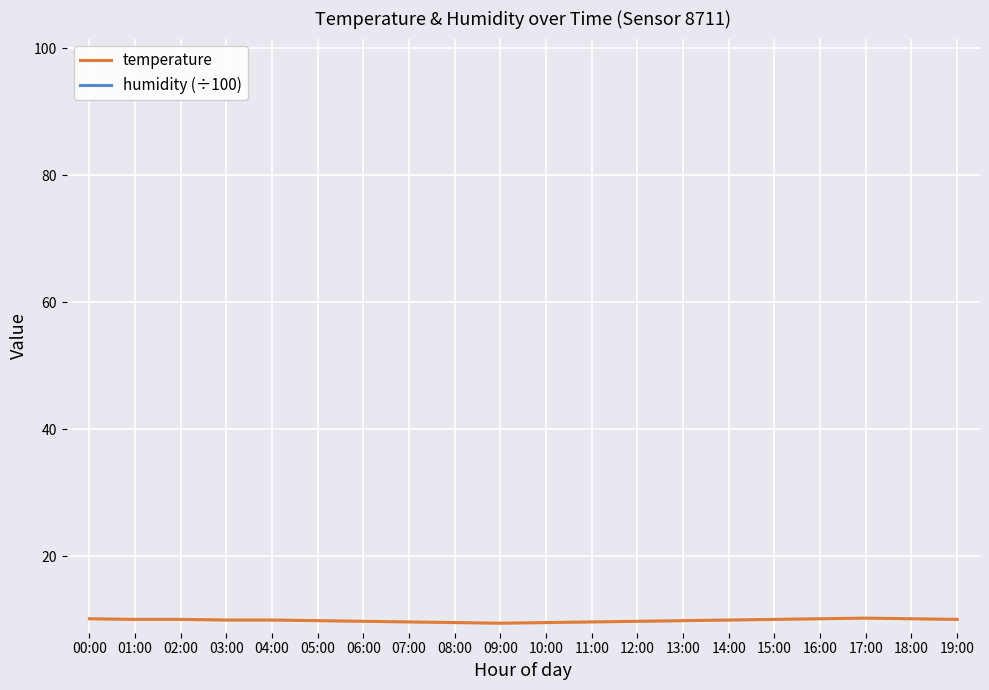

Which category has the highest value across all series?

17:00